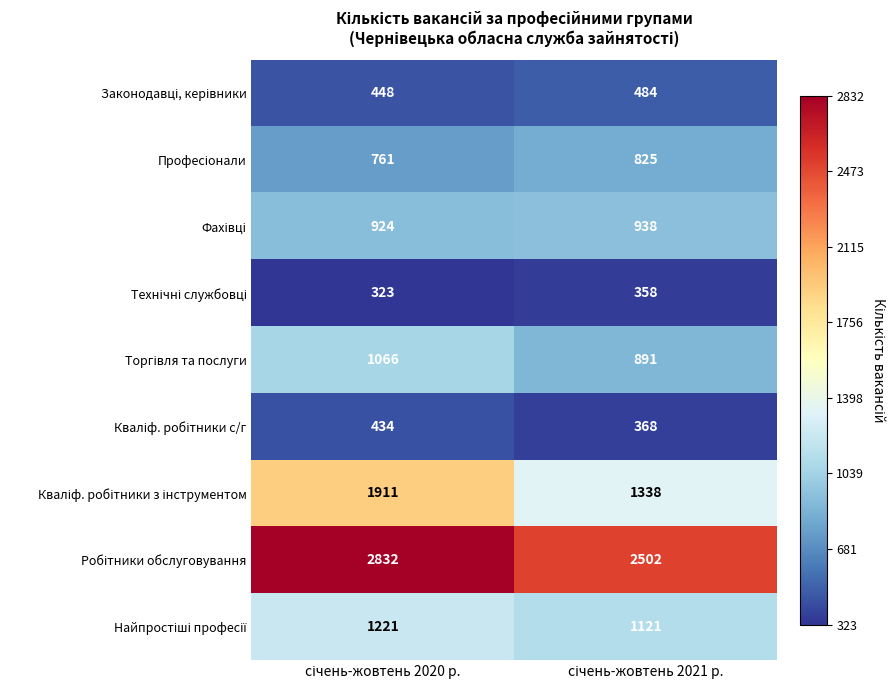

What is the greatest value displayed?

2832